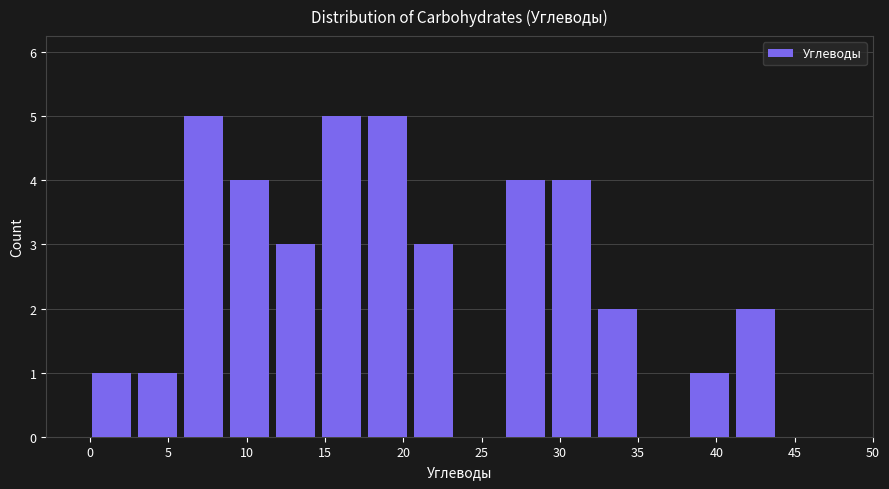

How tall is the bar that spans 20.5 to 23.5 on the x-axis? Neither the bar edges nor the heights are printed on the chart, so give them approximately, as read against the axes.

3